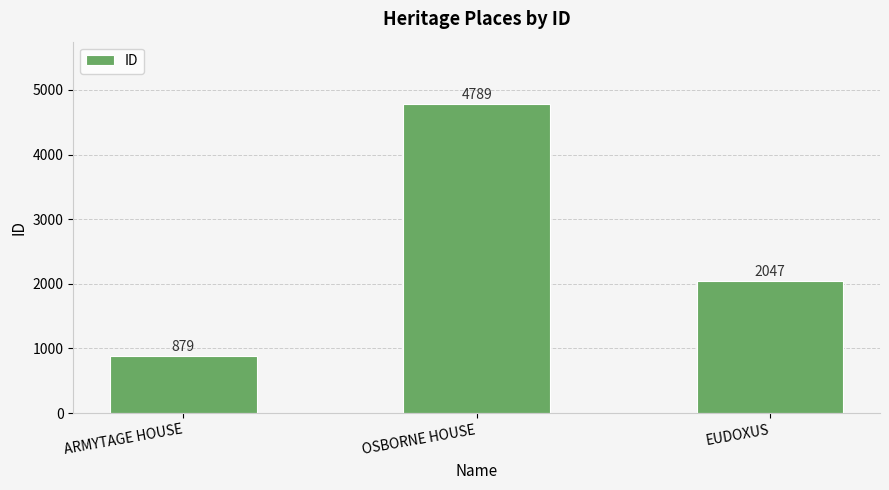

How many bars are there in total?

3